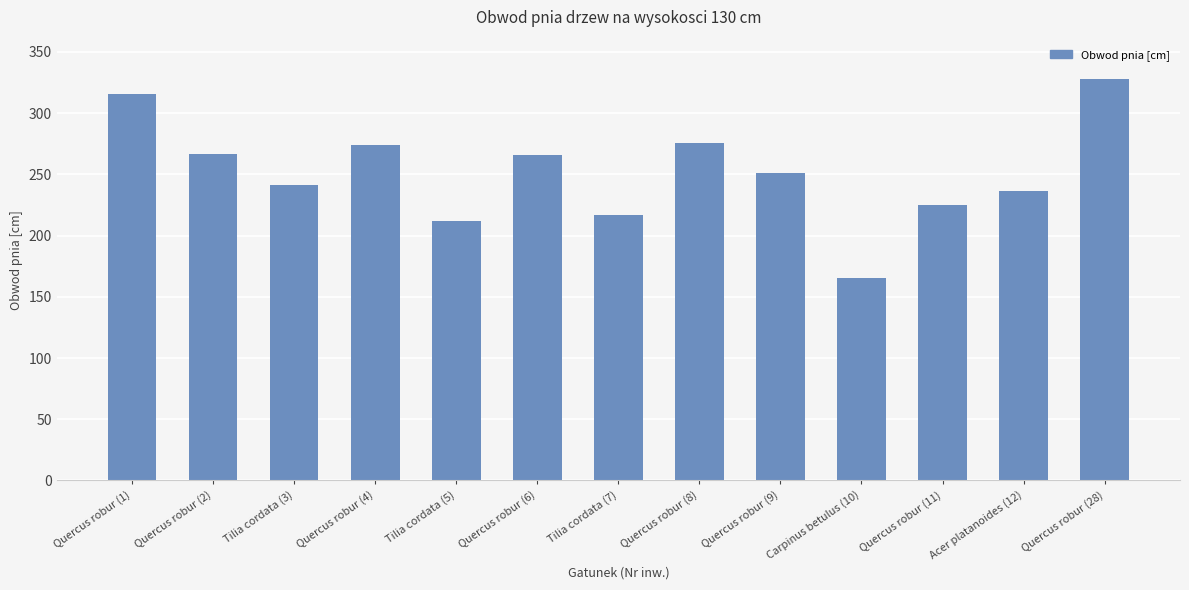

What is the difference between the maximum and minimum values?

163